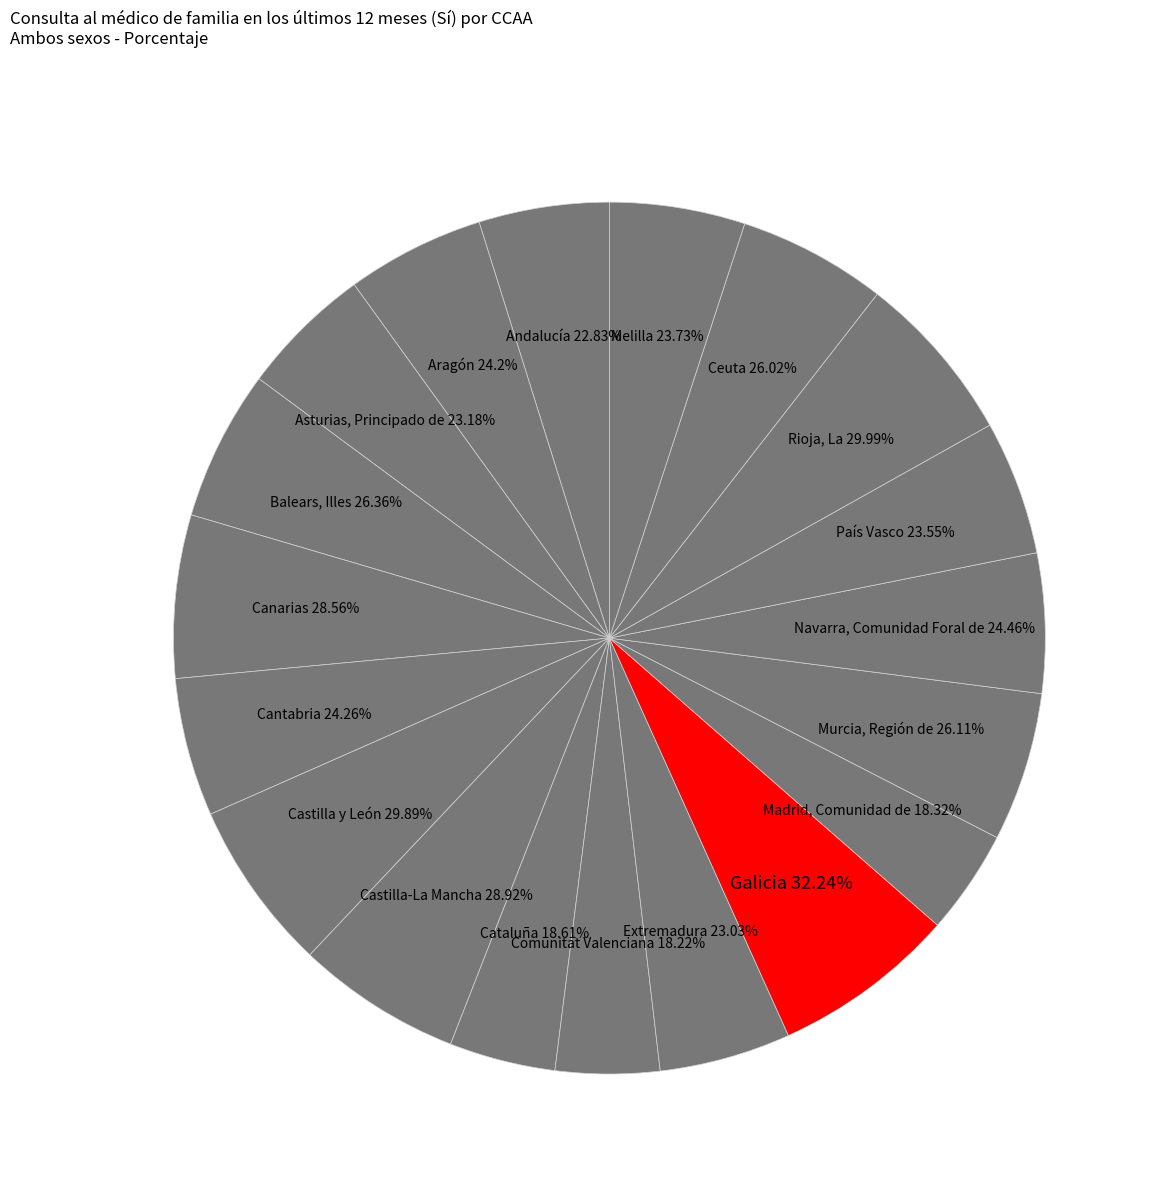

Which category has the biggest portion of the pie?

Galicia